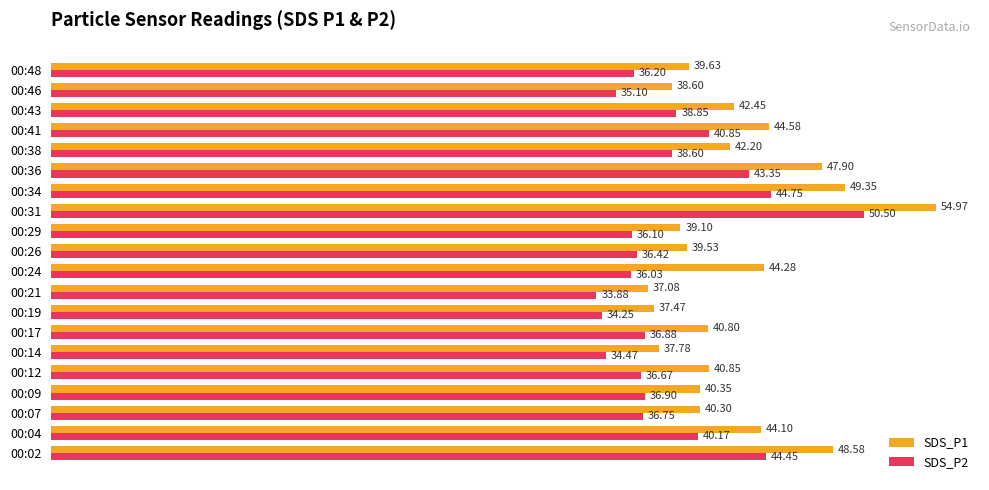

What is the average value of the SDS_P1 series?

42.5